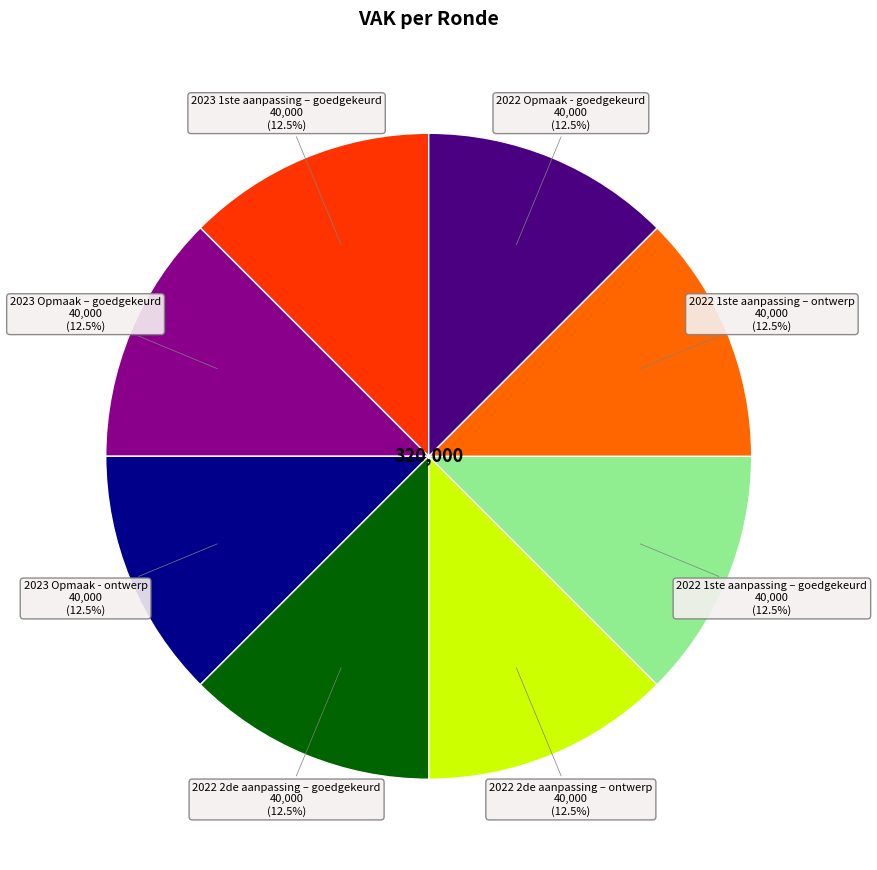

How many slices are in this pie chart?

8